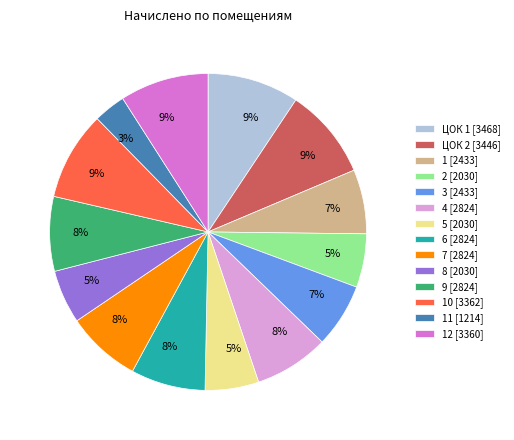

Does any single category account for the majority?

No